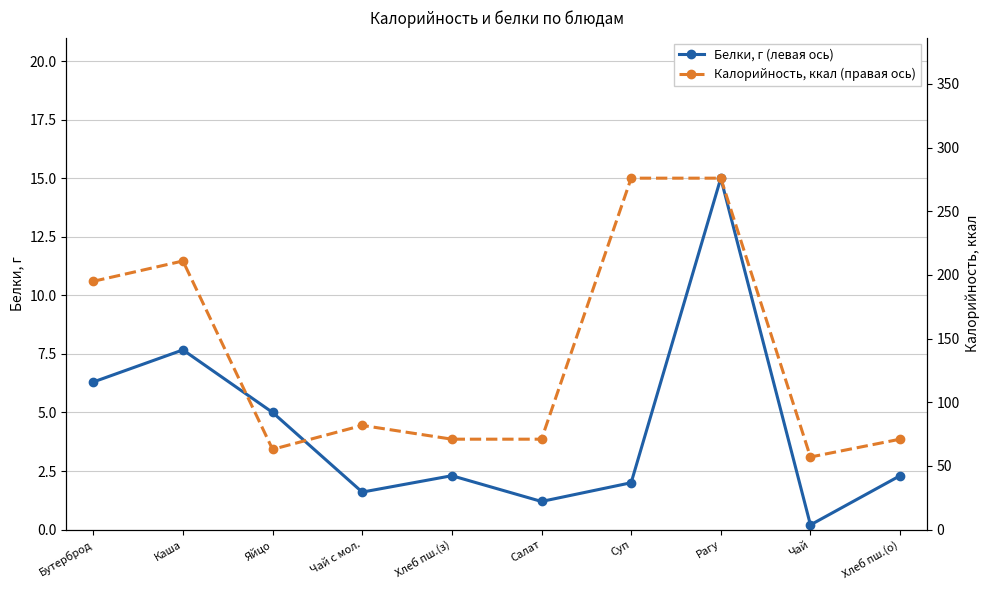

Count the number of data series in this chart.

2